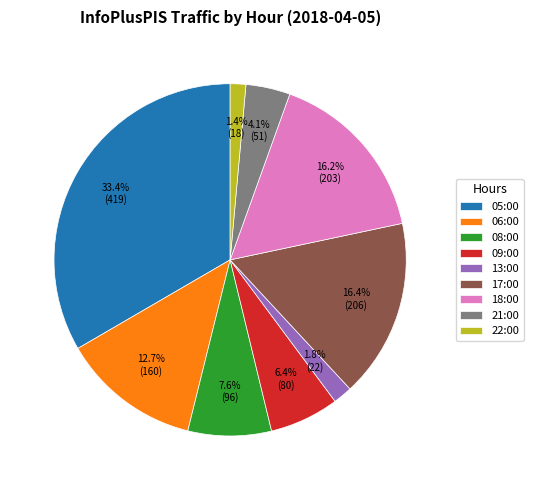

Is there any slice that represents more than half of the pie?

No